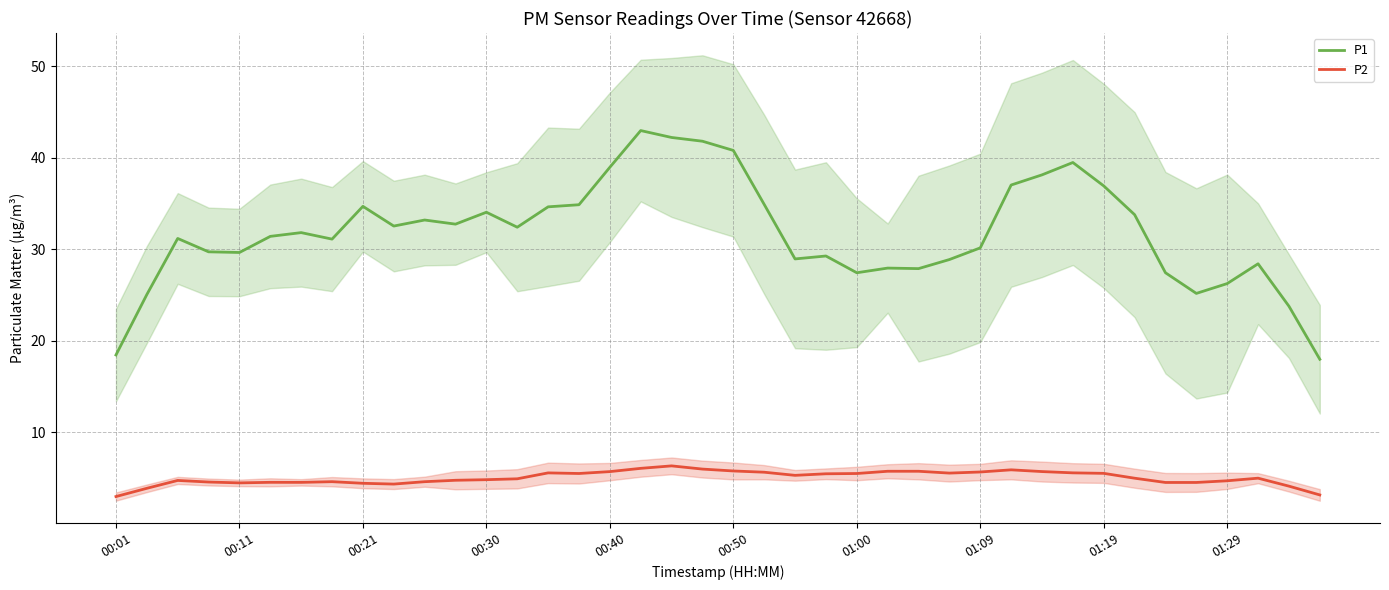

At how many categories does at least one series exceed 21?

38